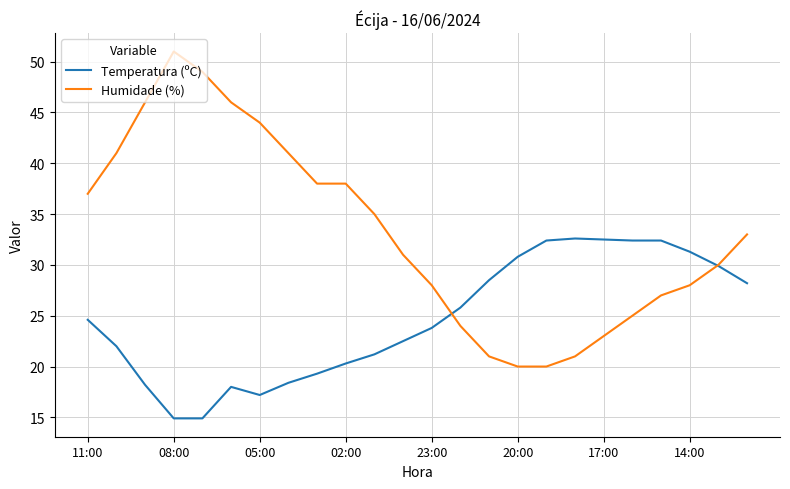

What is the minimum value for Temperatura (ºC)?

14.9